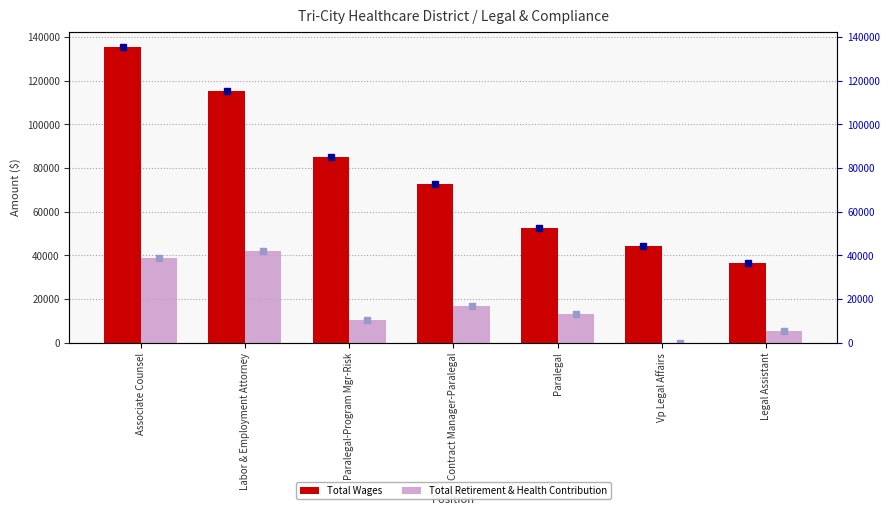

Are the bars horizontal?

No